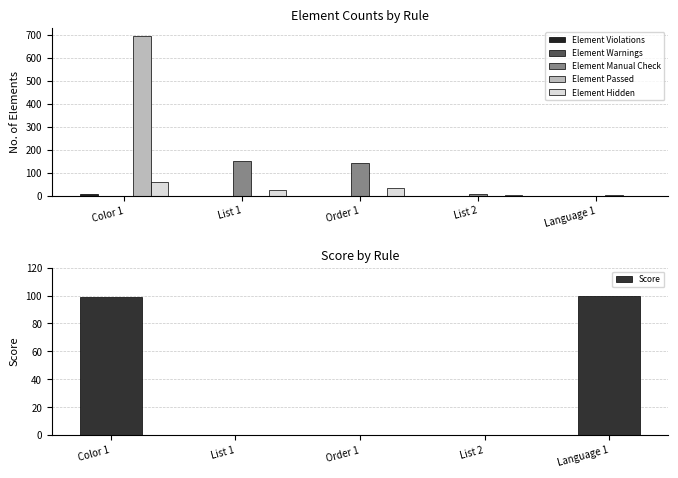

How many data points in Element Violations are above 0?

1